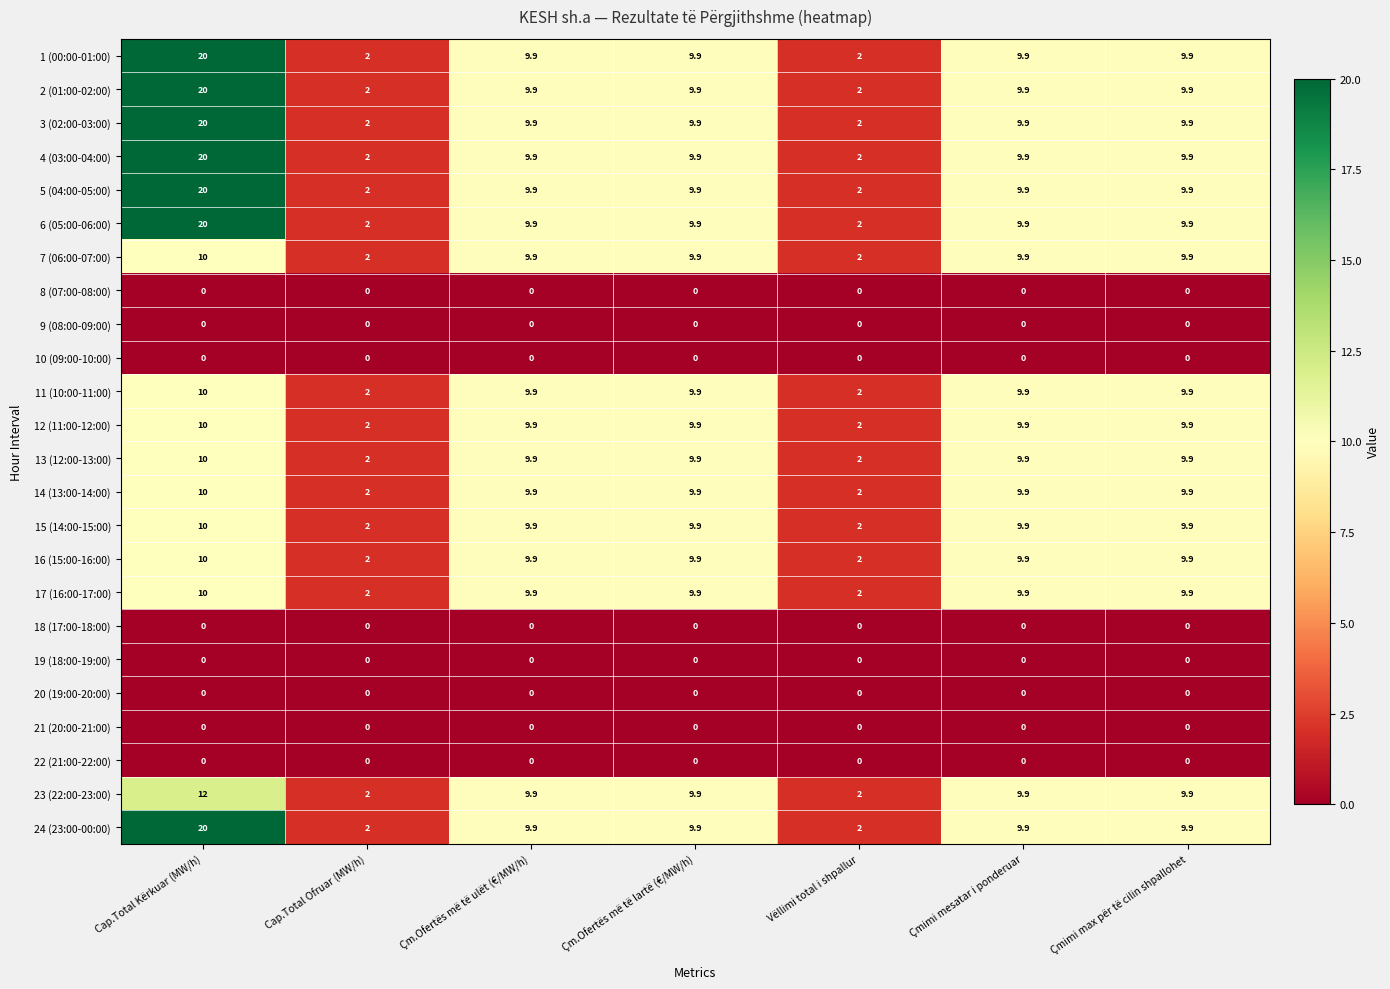

True or false: 24 (23:00-00:00) has a value of 11.3 at Cap.Total Kërkuar (MW/h).

False